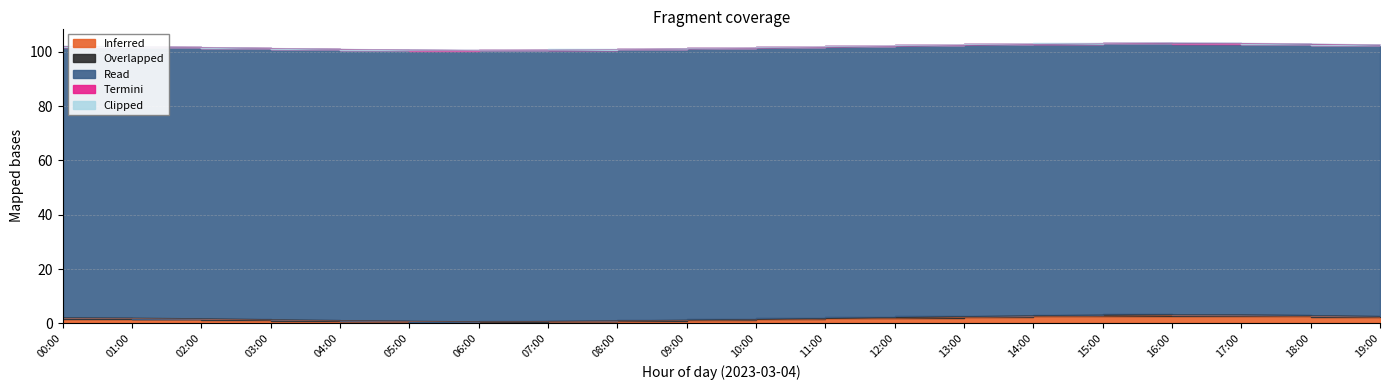

What is the average value of the Clipped series?

1.9